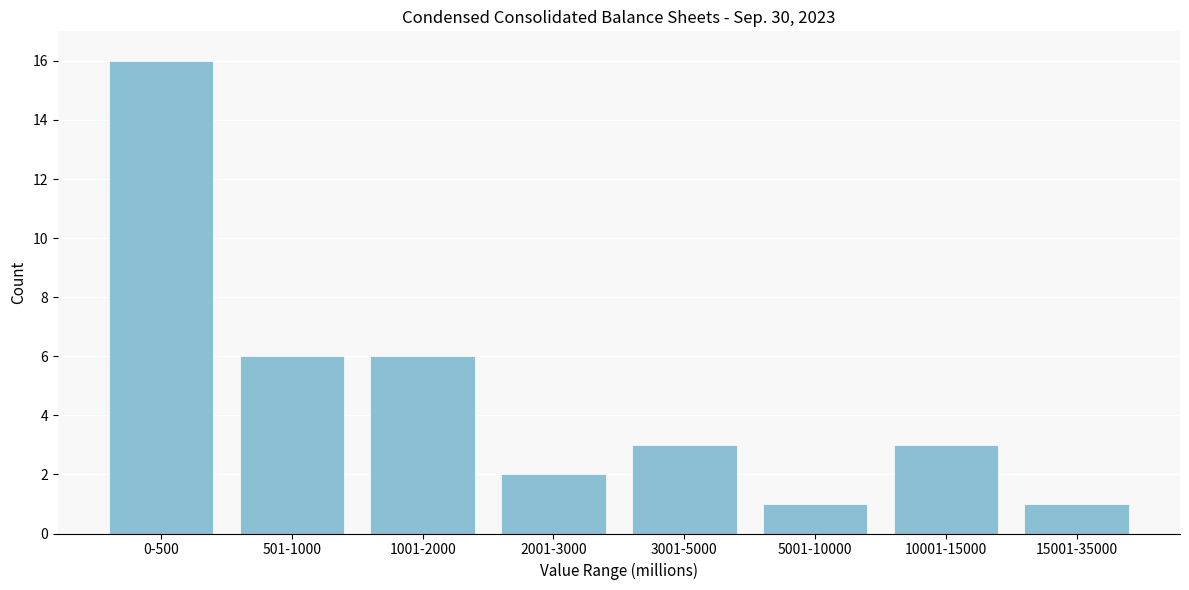

Reading left to right, extract all data points from this chart.

0-500=16	501-1000=6	1001-2000=6	2001-3000=2	3001-5000=3	5001-10000=1	10001-15000=3	15001-35000=1